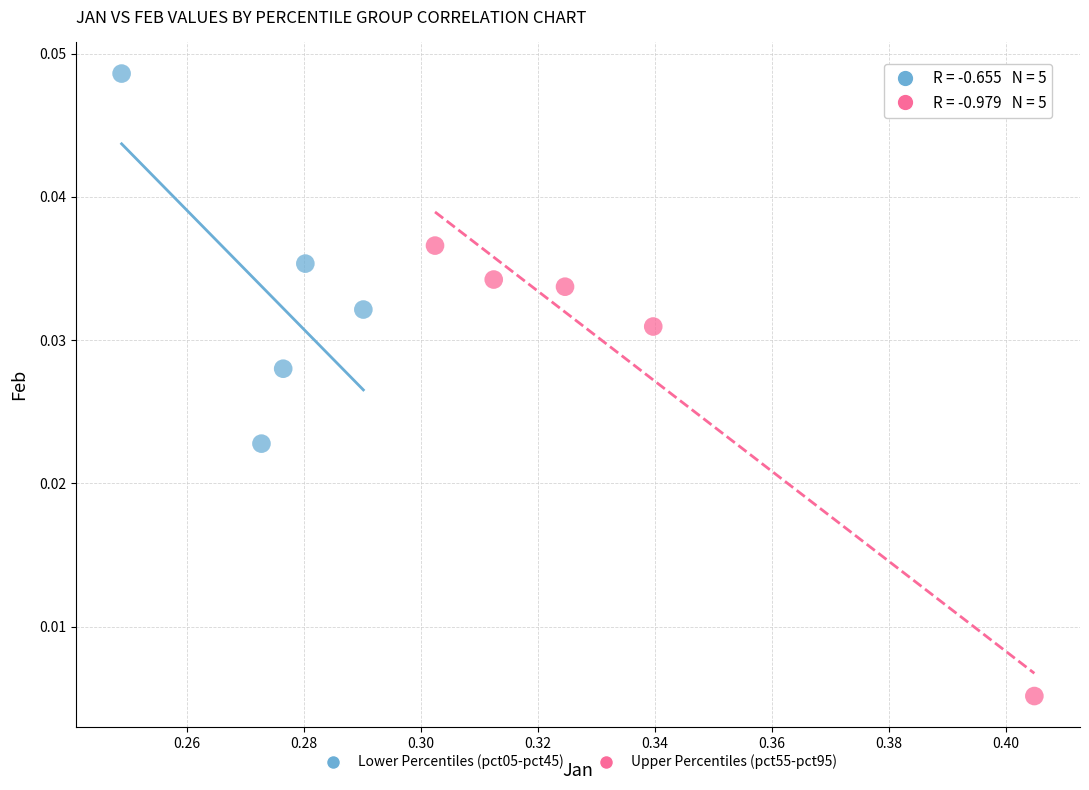

Which series reaches the minimum Y coordinate?

Upper Percentiles (pct55-pct95)